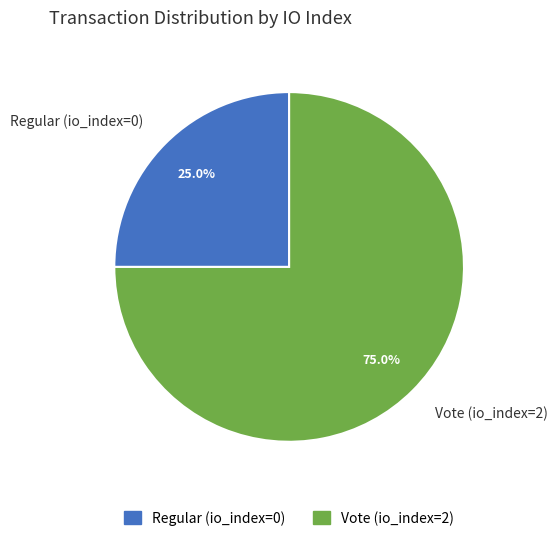

Count the number of slices in the pie.

2